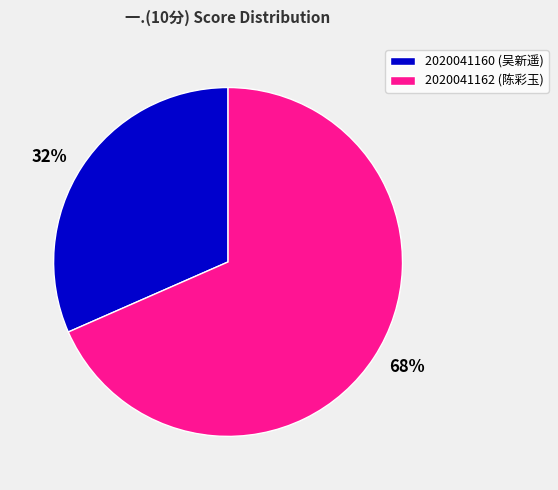

Rank the categories by value from lowest to highest.

2020041160, 2020041162